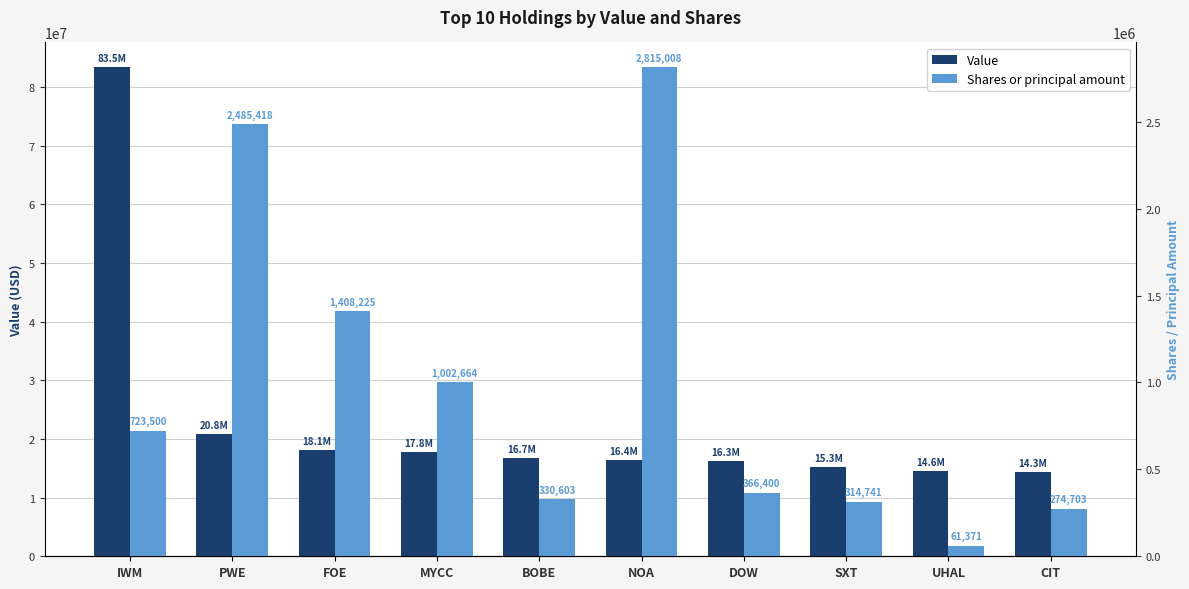

What is the difference between the Shares or principal amount values at BOBE and PWE?

2154815